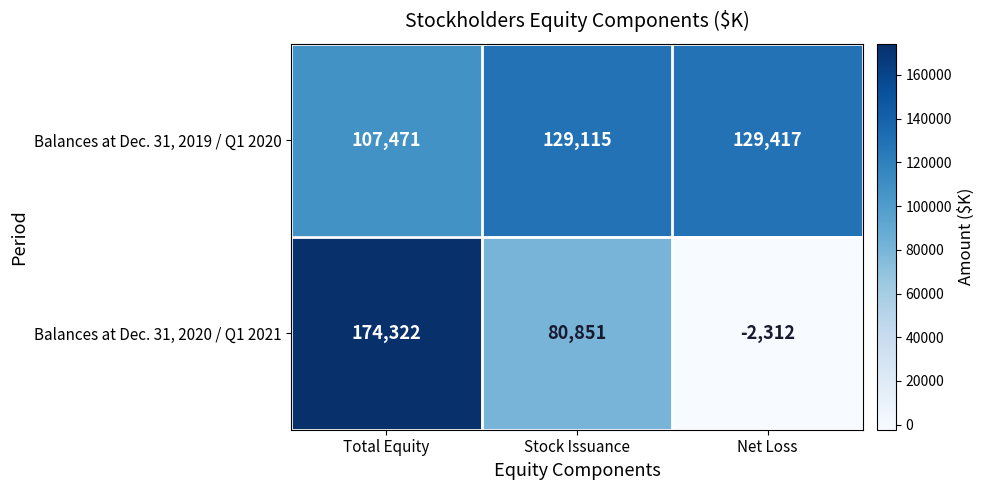

What is the approximate value of Balances at Dec. 31, 2019 / Q1 2020 at Net Loss, to the nearest 100?

129400